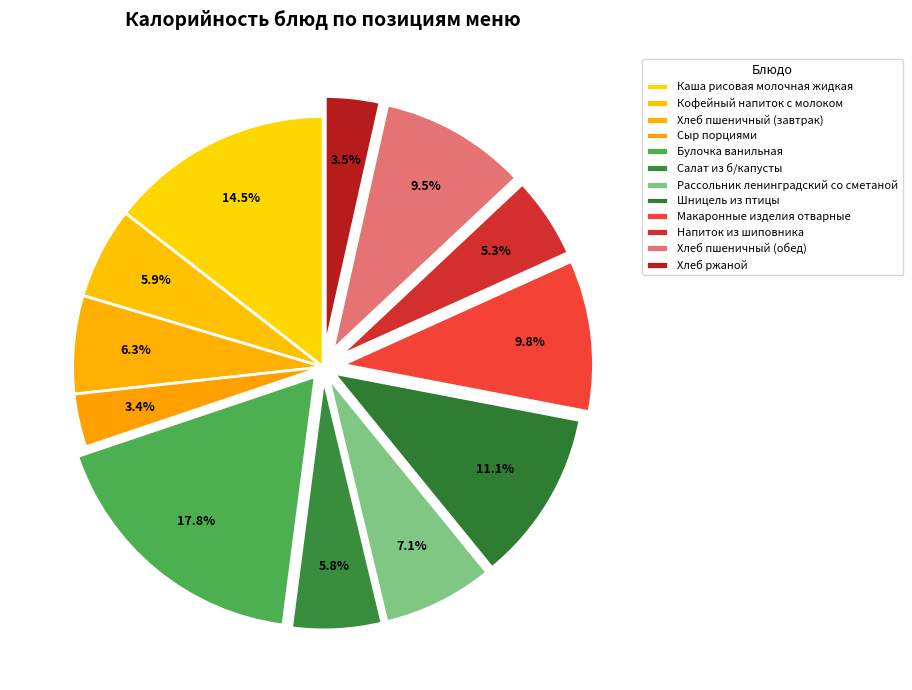

What is the change in value from Салат из б/капусты to Хлеб пшеничный (обед)?

+55